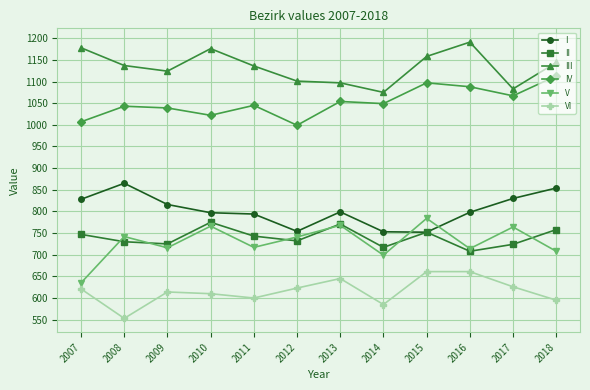

What is the difference between the maximum and second lowest values in the VI series?

76